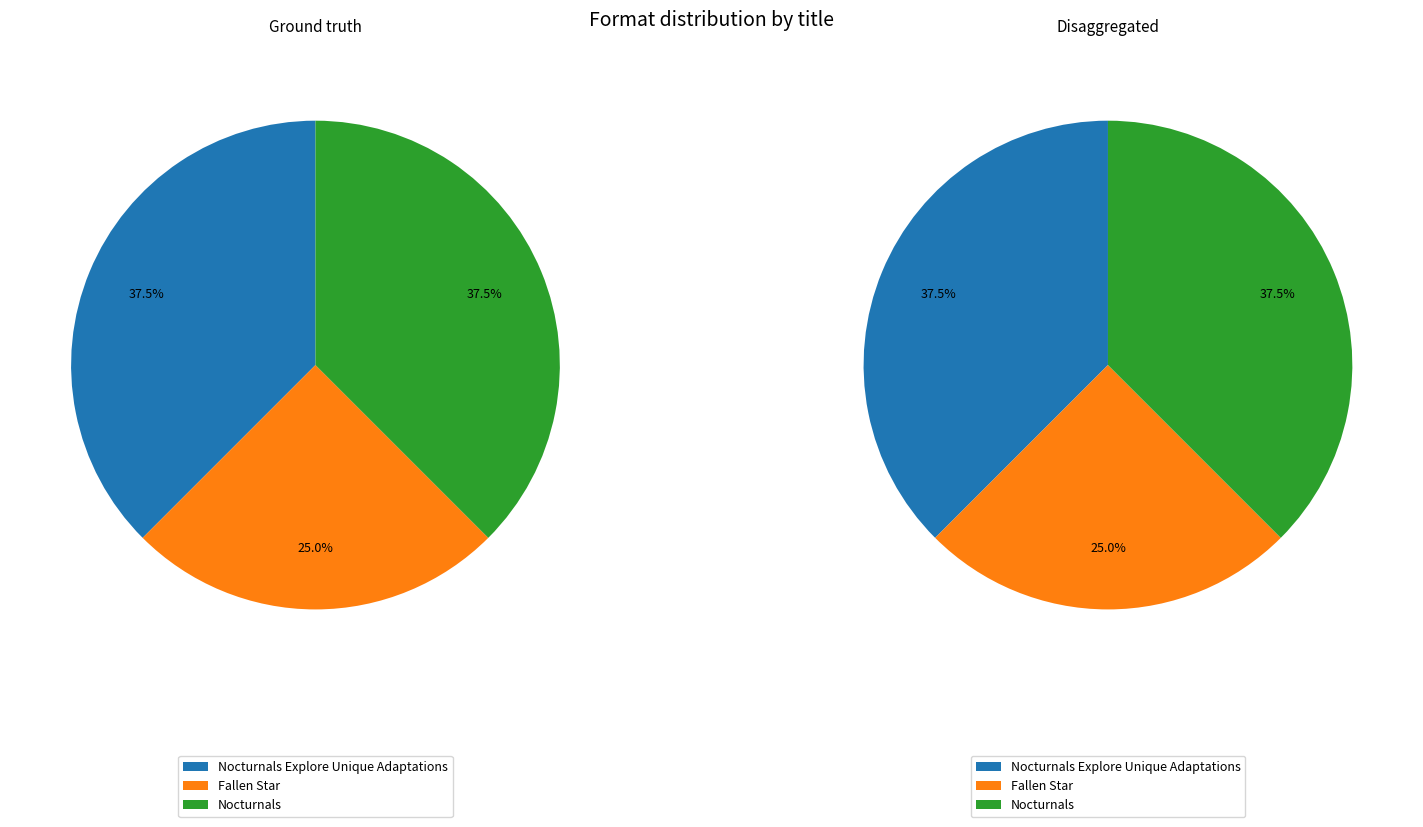

How many slices are in this pie chart?

3